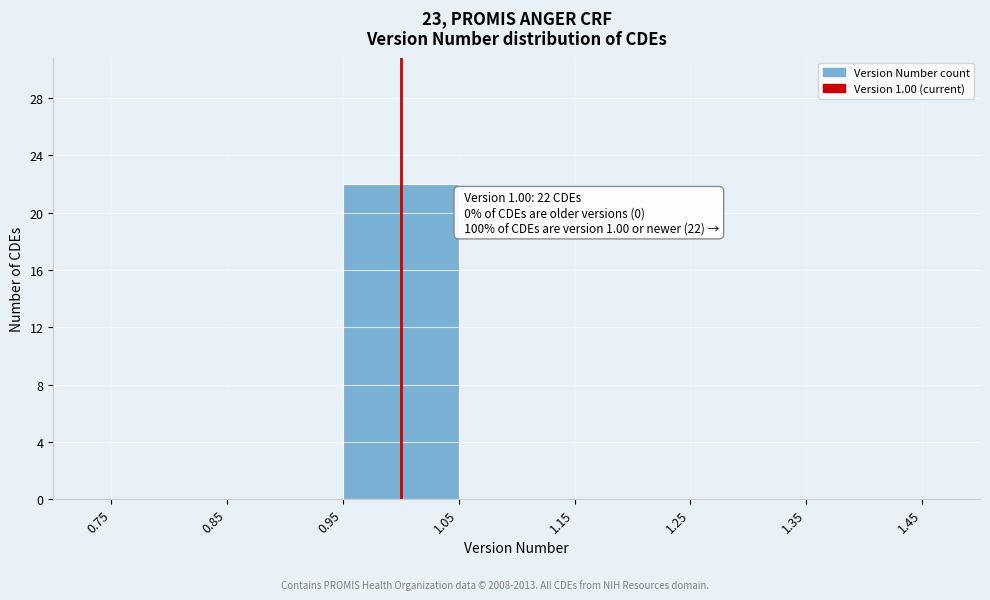

Which range on the x-axis has the tallest bar?

0.95 to 1.05